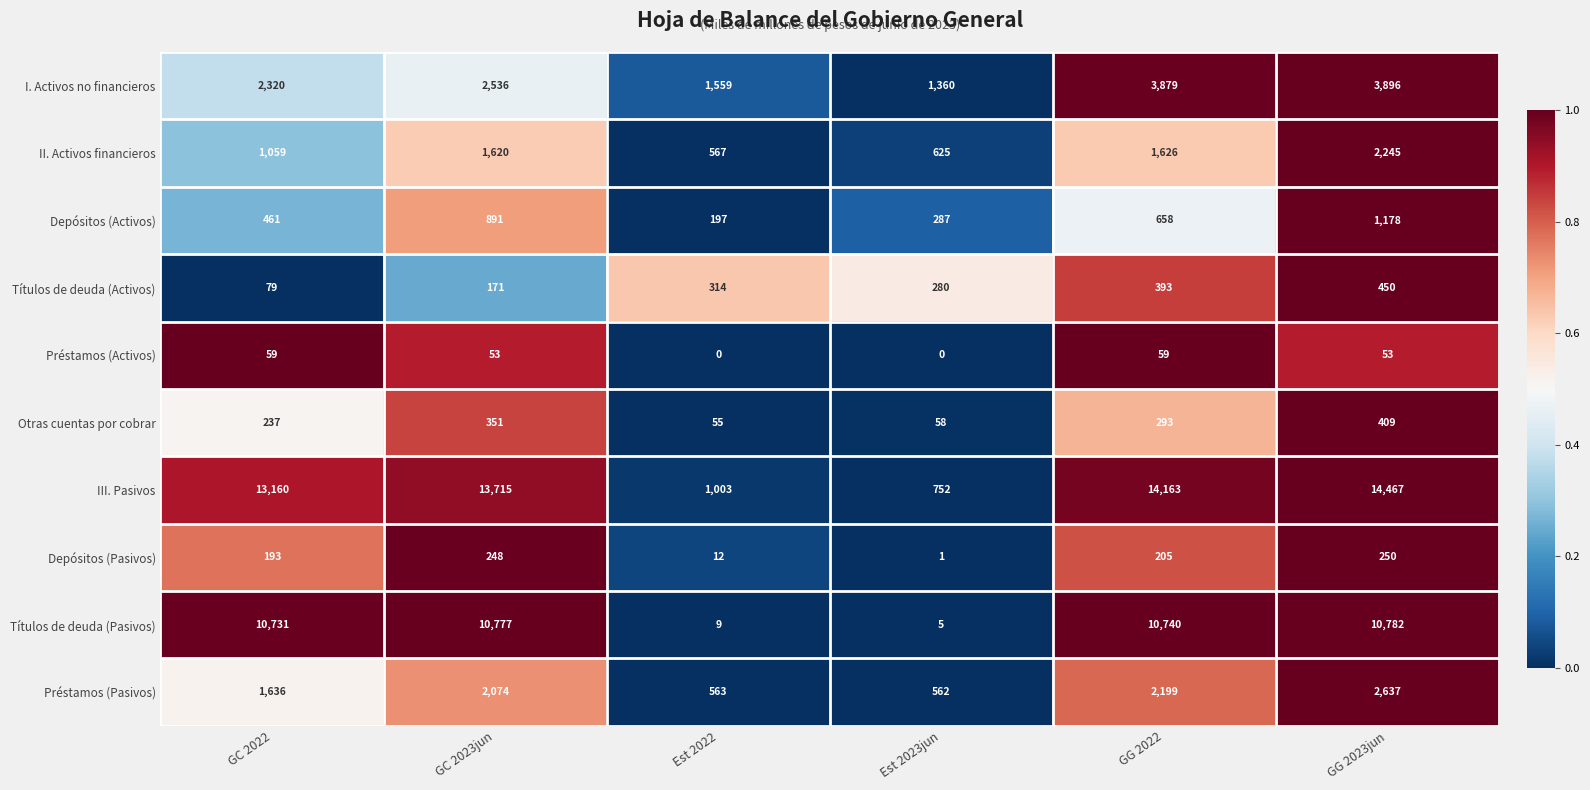

What is the sum of all Otras cuentas por cobrar values?

1403